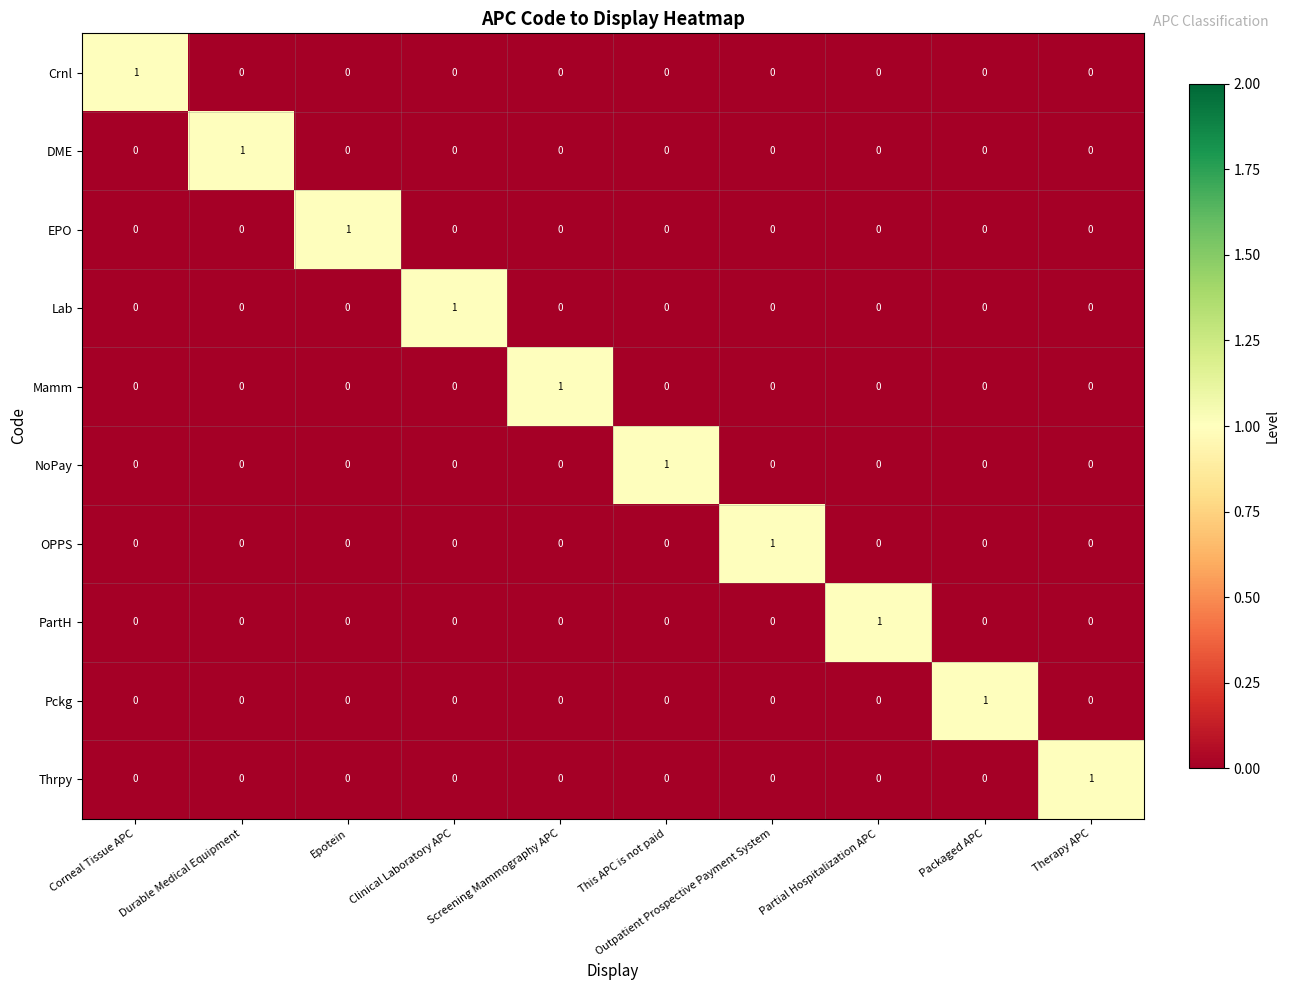

The Crnl series shows 0 at Partial Hospitalization APC. True or false?

True